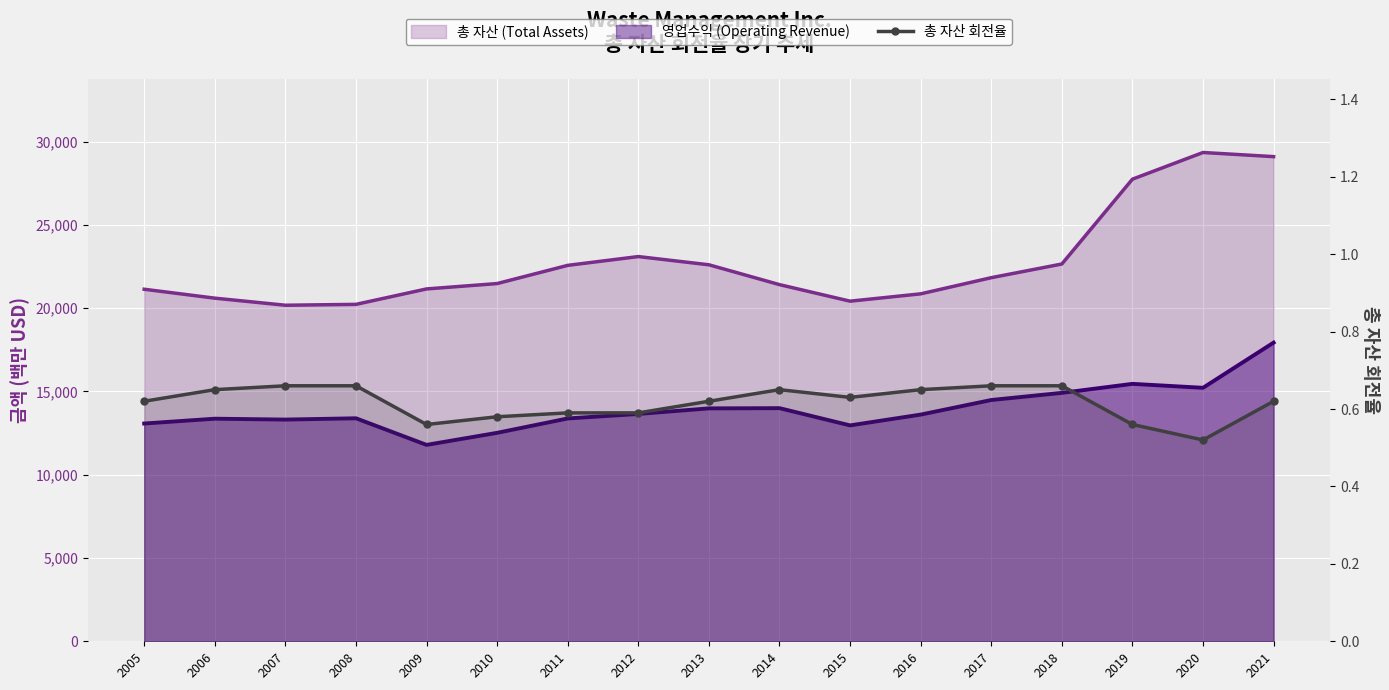

How many values are between 0 and 1?

17